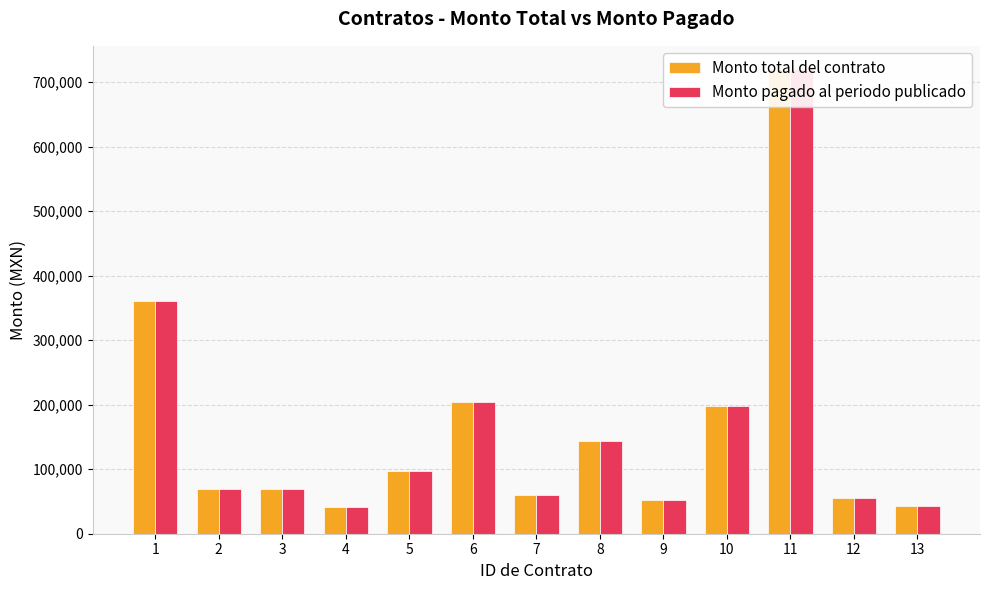

Reading left to right, extract all data points from this chart.

Monto total del contrato: 1=360000	2=69000	3=68850	4=41310	5=97440	6=204000	7=60000	8=144000	9=52200	10=198000	11=720000	12=55080	13=43310
Monto pagado al periodo publicado: 1=360000	2=69000	3=68850	4=41310	5=97440	6=204000	7=60000	8=144000	9=52200	10=198000	11=720000	12=55080	13=43310